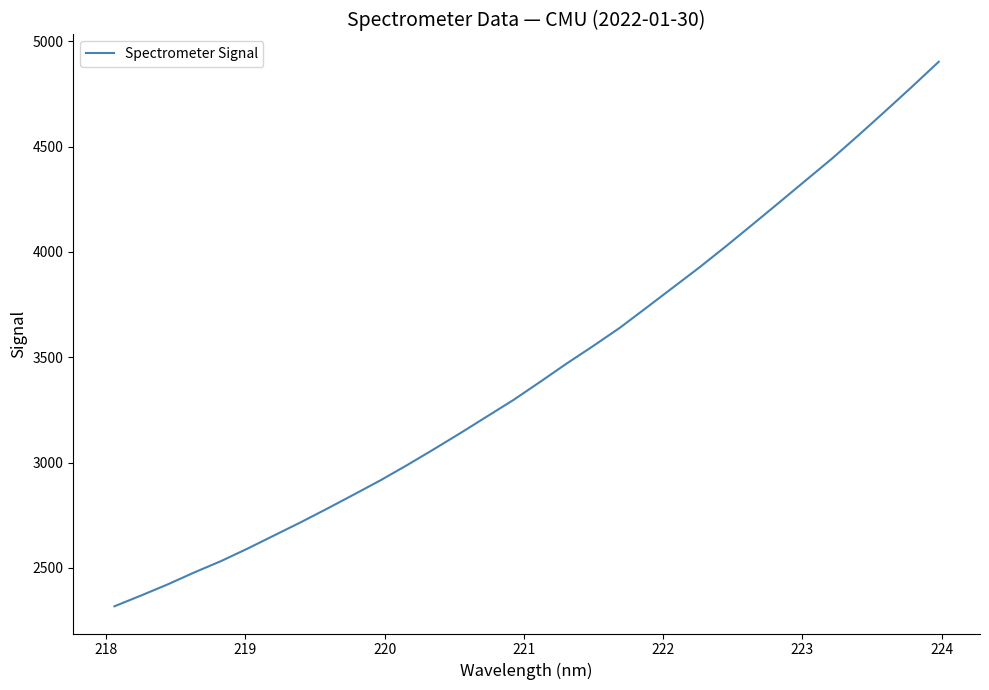

What is the greatest value displayed?

4902.8